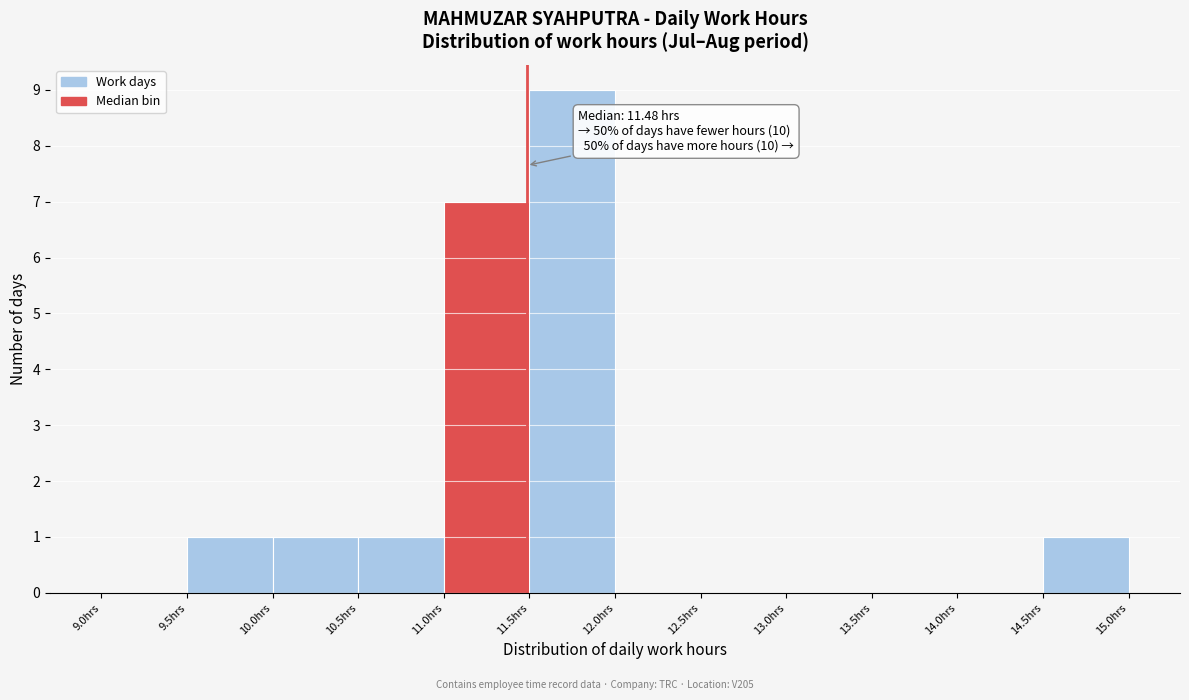

Which range on the x-axis has the tallest bar?

11.5 to 12.0